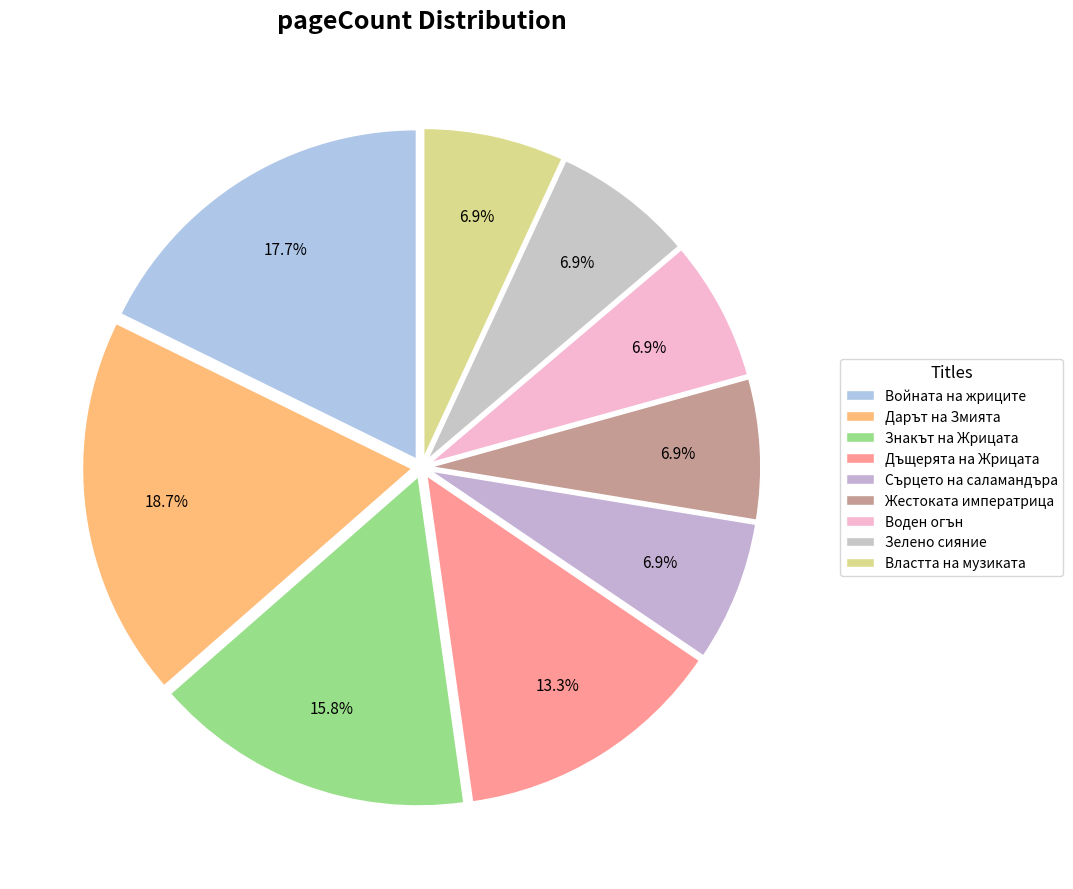

Count the number of slices in the pie.

9